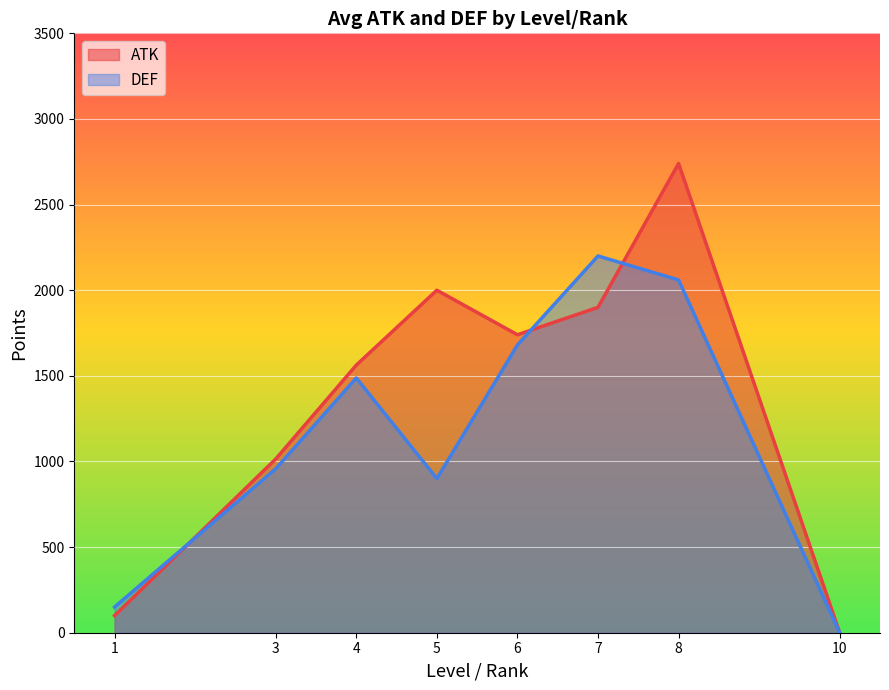

Reading left to right, what are all the values shown in this chart?

ATK: 1=100.0	3=1014.3	4=1562.5	5=2000.0	6=1740.0	7=1900.0	8=2740.0	10=0.0
DEF: 1=150.0	3=957.1	4=1487.5	5=900.0	6=1680.0	7=2200.0	8=2060.0	10=0.0